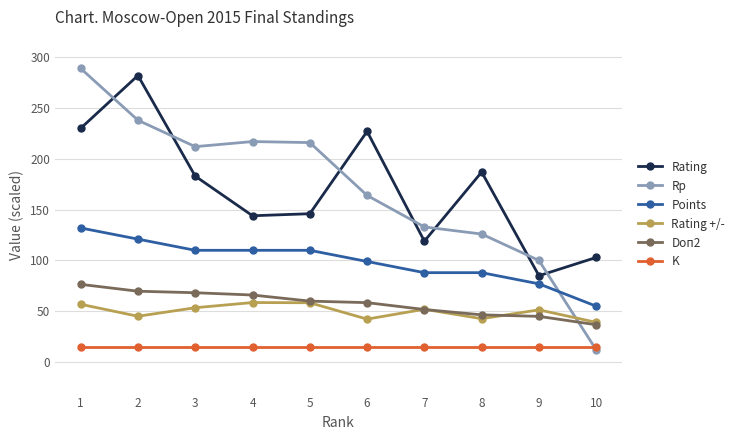

Which series ends up on top after the final intersection of Rp and Points?

Points